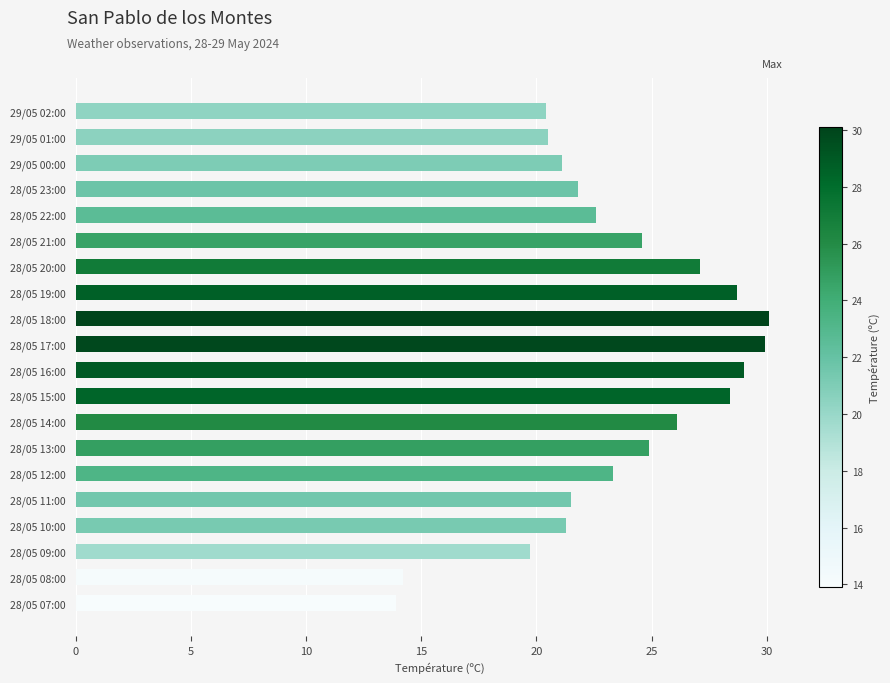

What is the change in value from 29/05 00:00 to 28/05 13:00?

+3.8